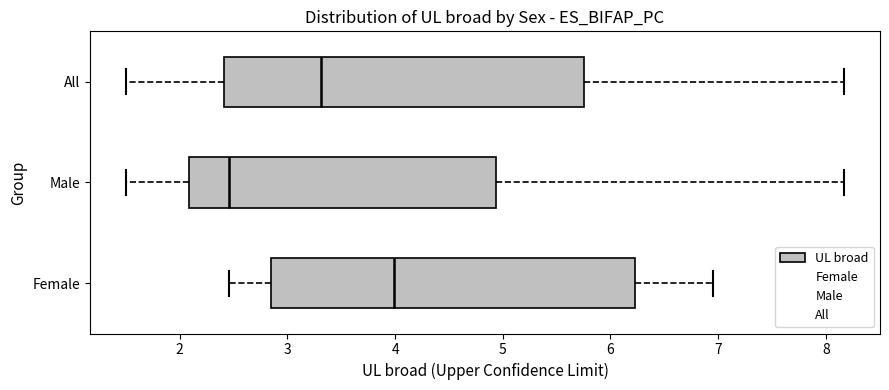

Where does the median line of the box for Male sit on the x-axis? The values are not printed on the chart, so give them approximately, as read against the axis.

2.5